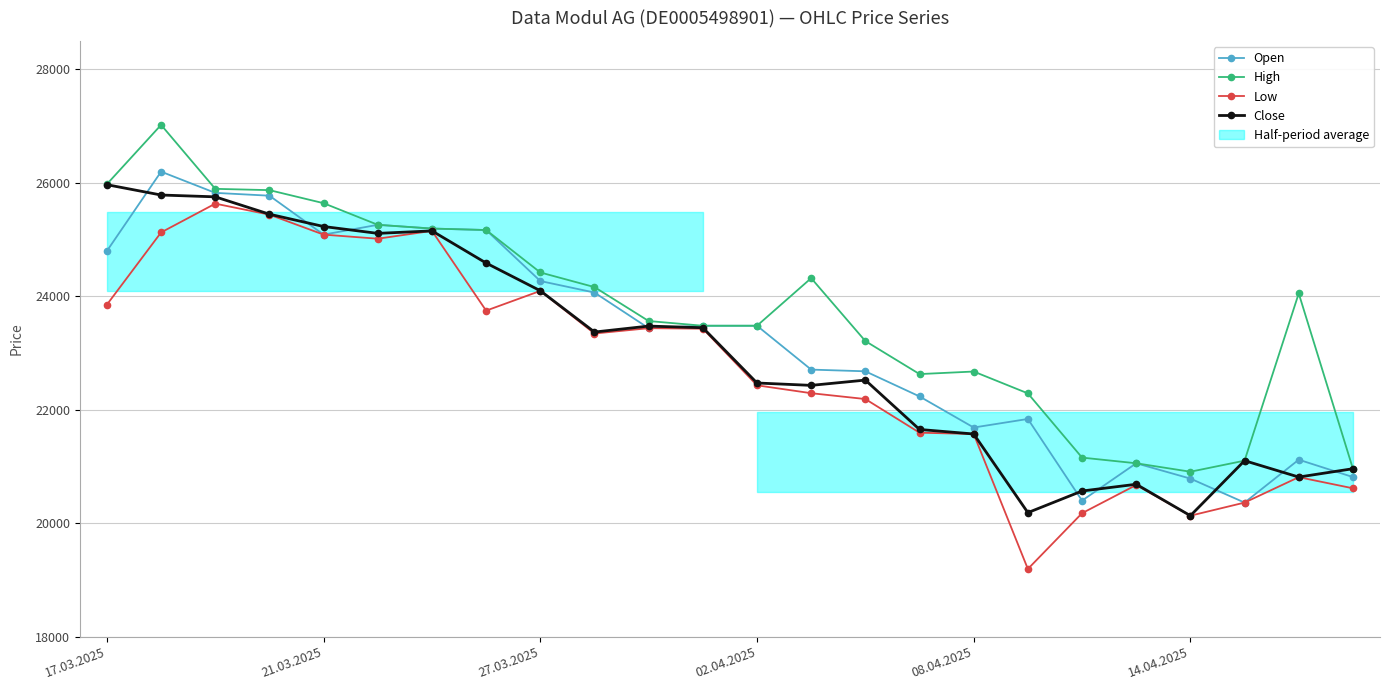

How many values in the Low series are below 23342?

12